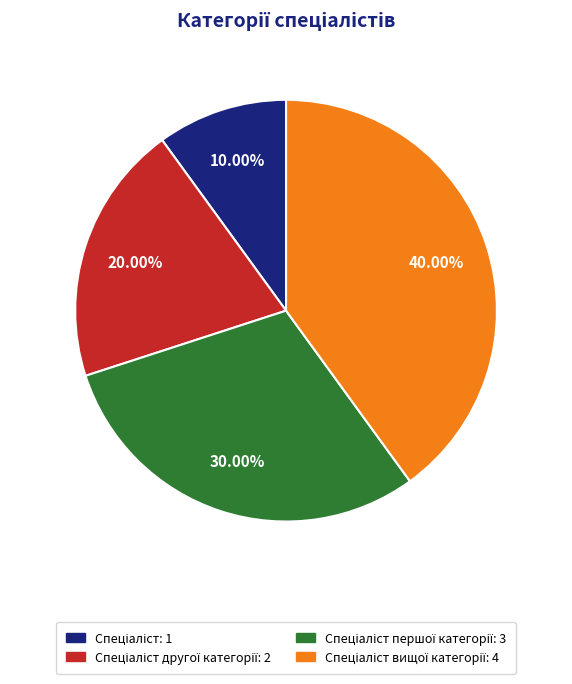

Is there any slice that represents more than half of the pie?

No